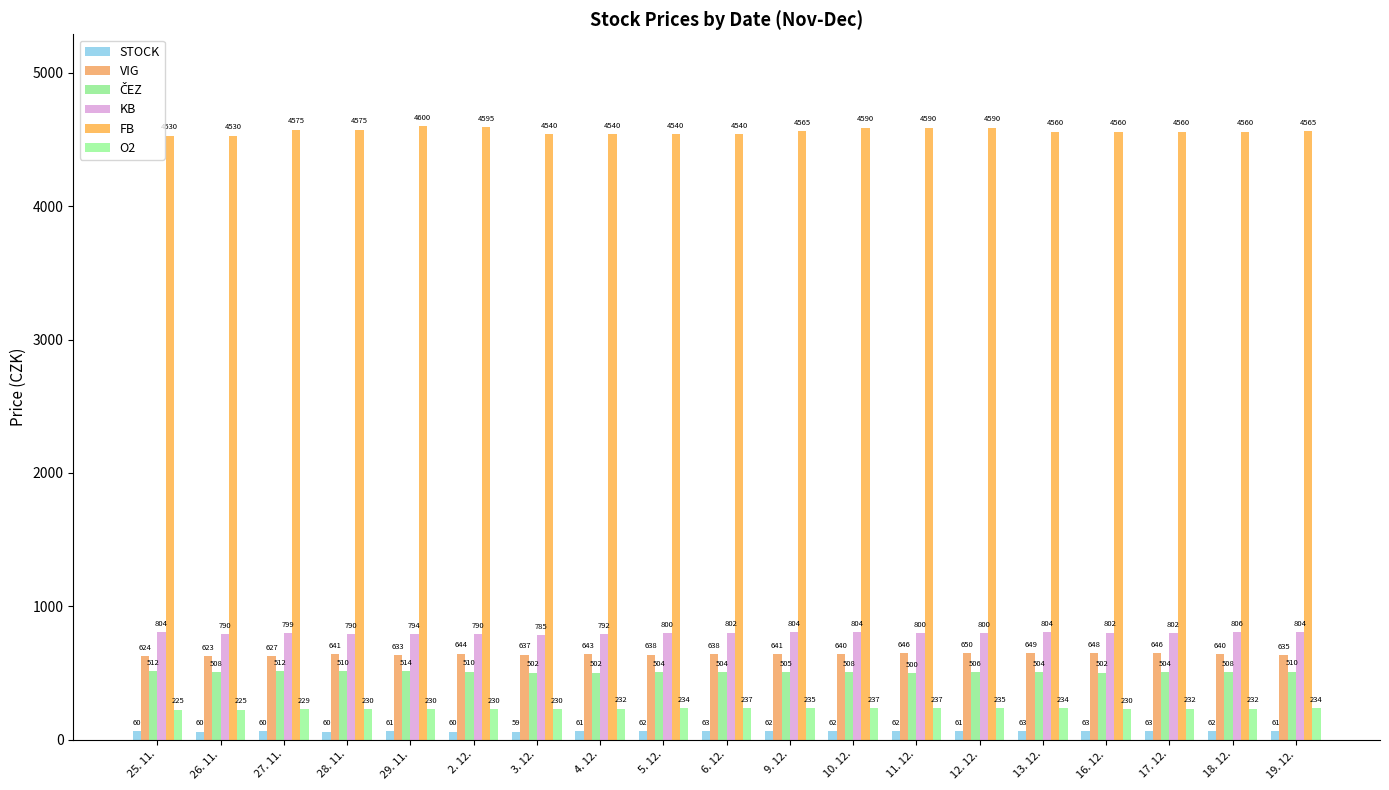

At which category does the chart reach its peak across all series?

29. 11.